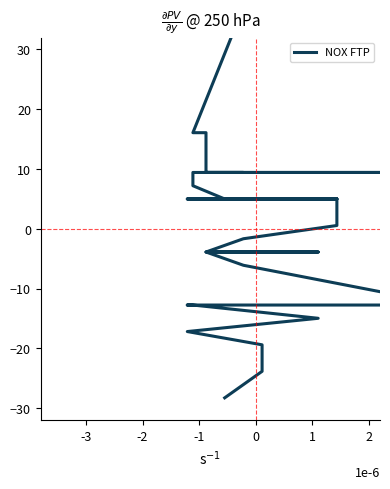

True or false: the data shows -1.7 at 9.

False